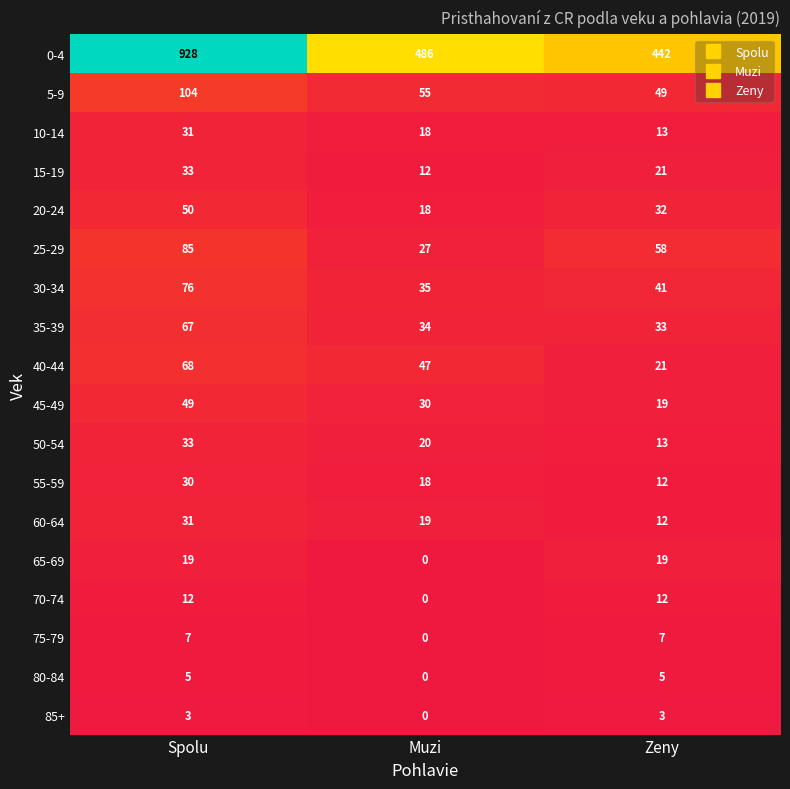

How many distinct data groups are displayed?

18